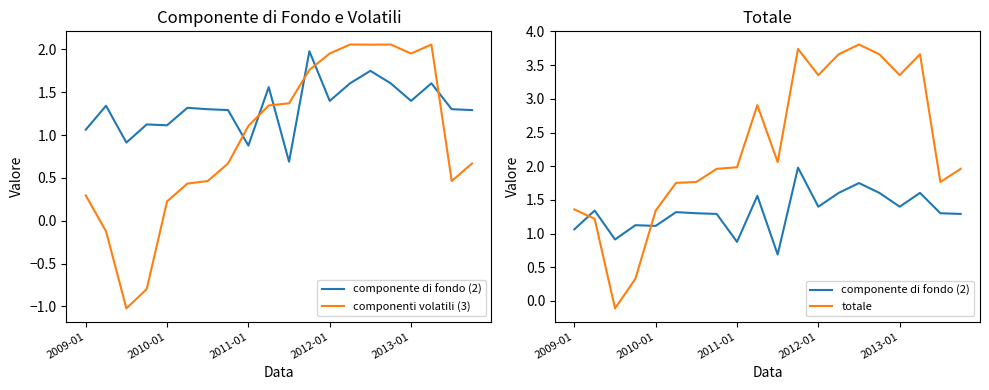

Reading left to right, list all the values displayed in this chart.

componente di fondo (2): 1.1	1.3	0.9	1.1	1.1	1.3	1.3	1.3	0.9	1.6	0.7	2.0	1.4	1.6	1.7	1.6	1.4	1.6	1.3	1.3
componenti volatili (3): 0.3	-0.1	-1.0	-0.8	0.2	0.4	0.5	0.7	1.1	1.3	1.4	1.8	2.0	2.1	2.1	2.1	2.0	2.1	0.5	0.7
totale: 1.4	1.2	-0.1	0.3	1.3	1.8	1.8	2.0	2.0	2.9	2.1	3.7	3.4	3.7	3.8	3.7	3.4	3.7	1.8	2.0